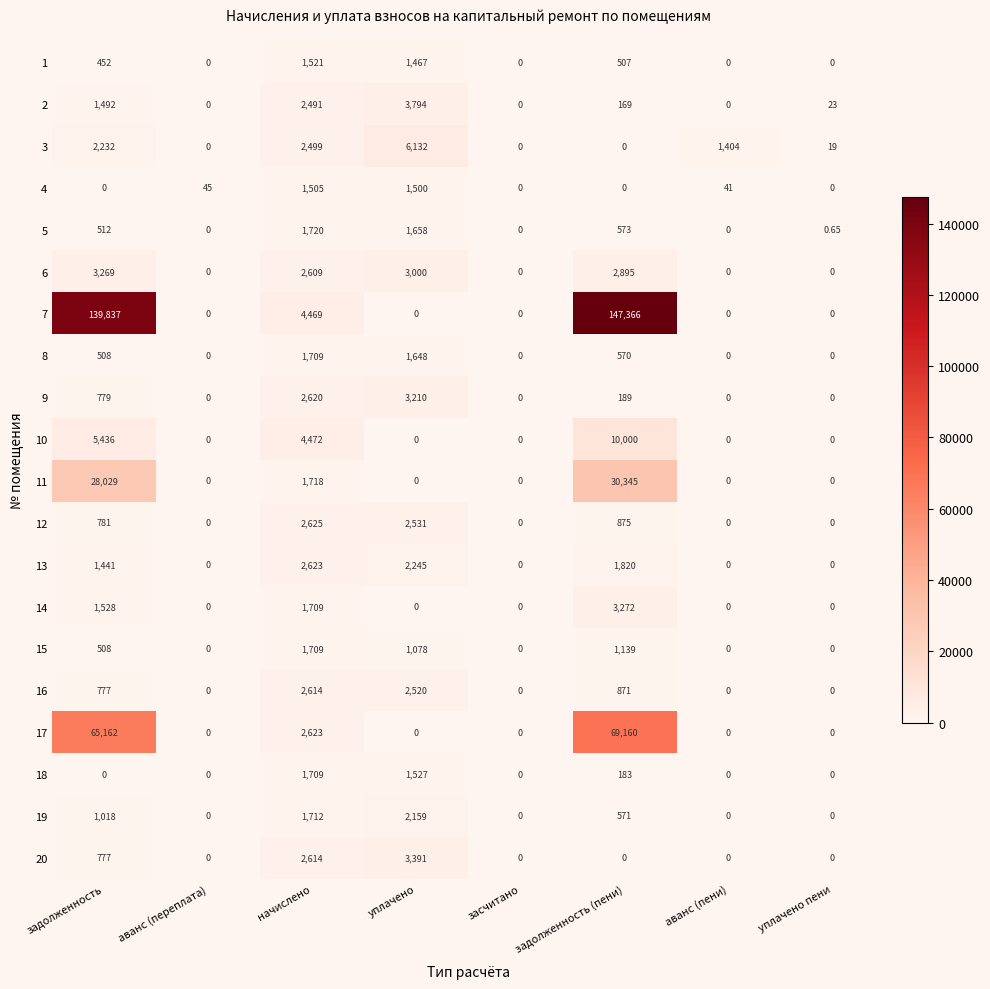

At which category is the sum across all series the highest?

задолженность (пени)